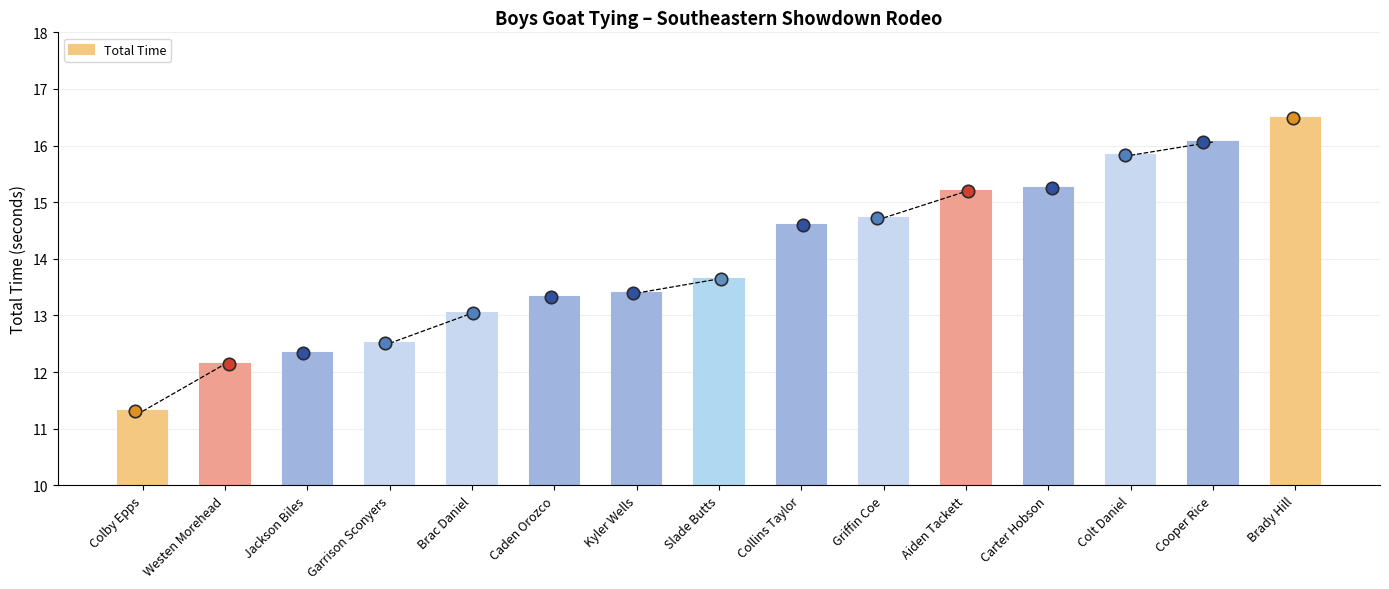

What is the change in value from Carter Hobson to Cooper Rice?

+0.8